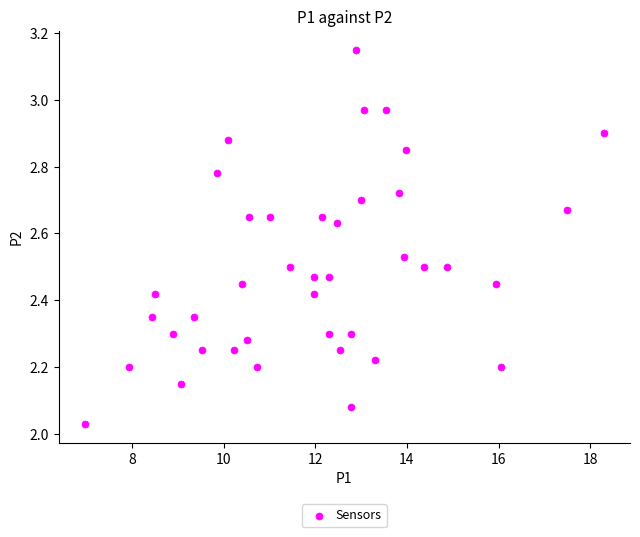

What is the range of X values (max minus min)?

11.3